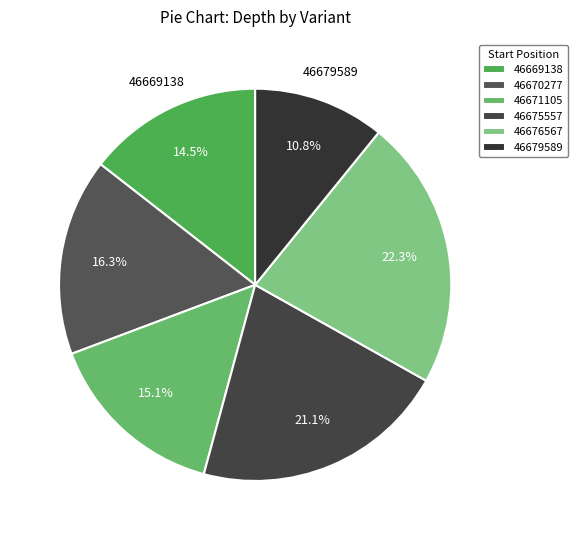

To the nearest percent, what is the difference between the largest and smallest slice percentages?

11%